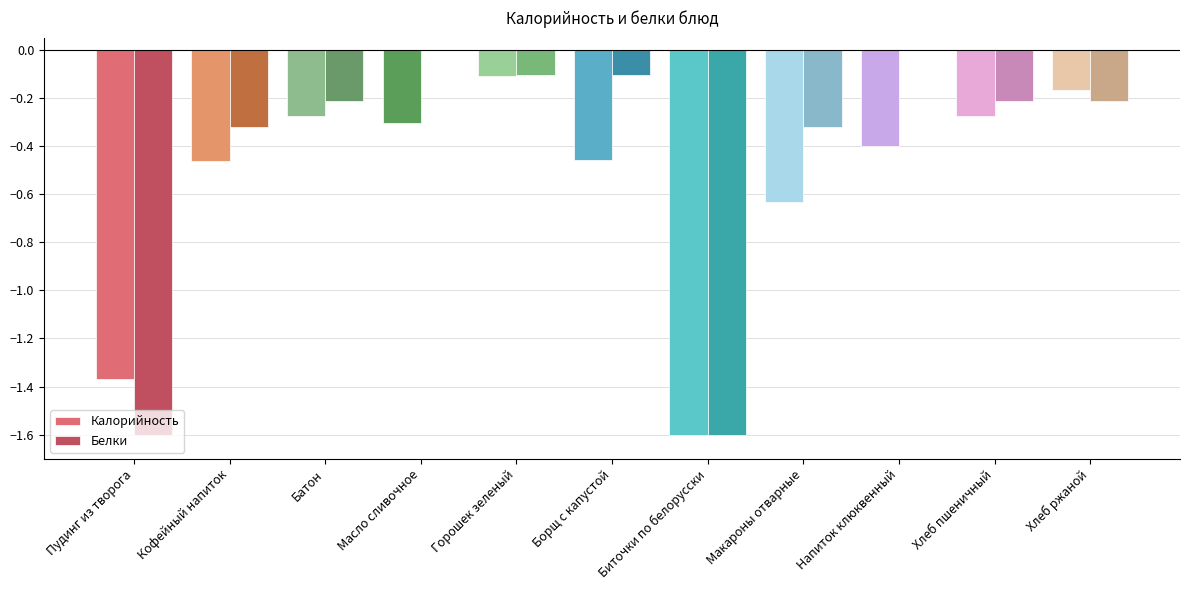

True or false: Белки has a value of 0.0 at Масло сливочное.

True